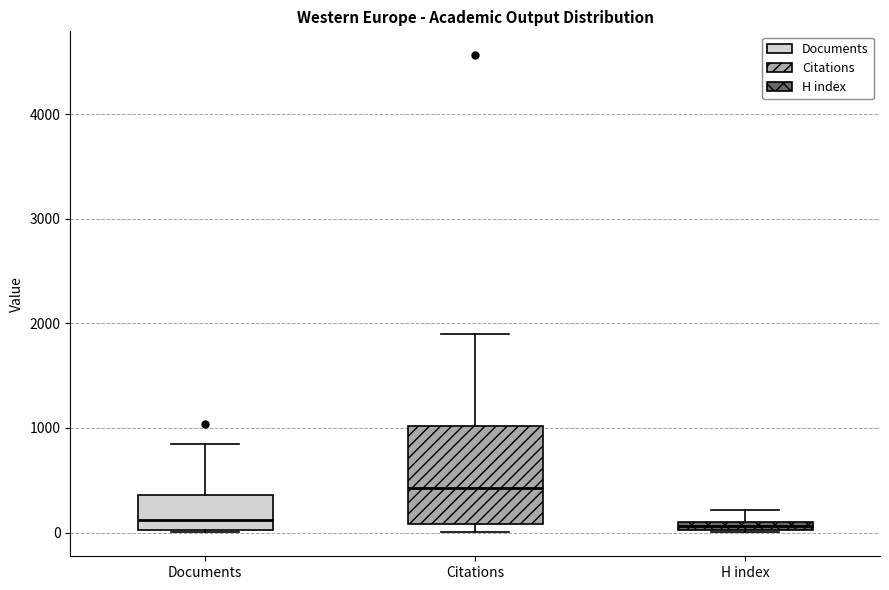

Which box is the tallest, from its lower edge to its upper edge?

Citations